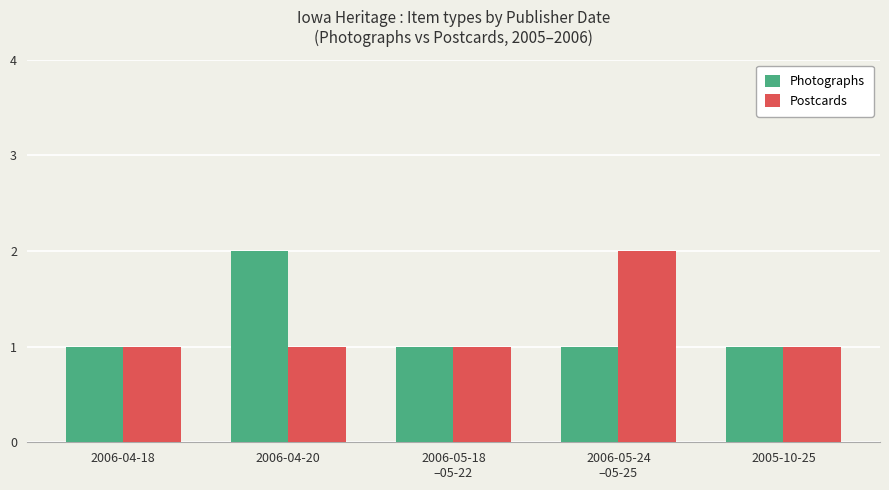

True or false: Postcards has a value of 2 at 2006-05-24
–05-25.

True